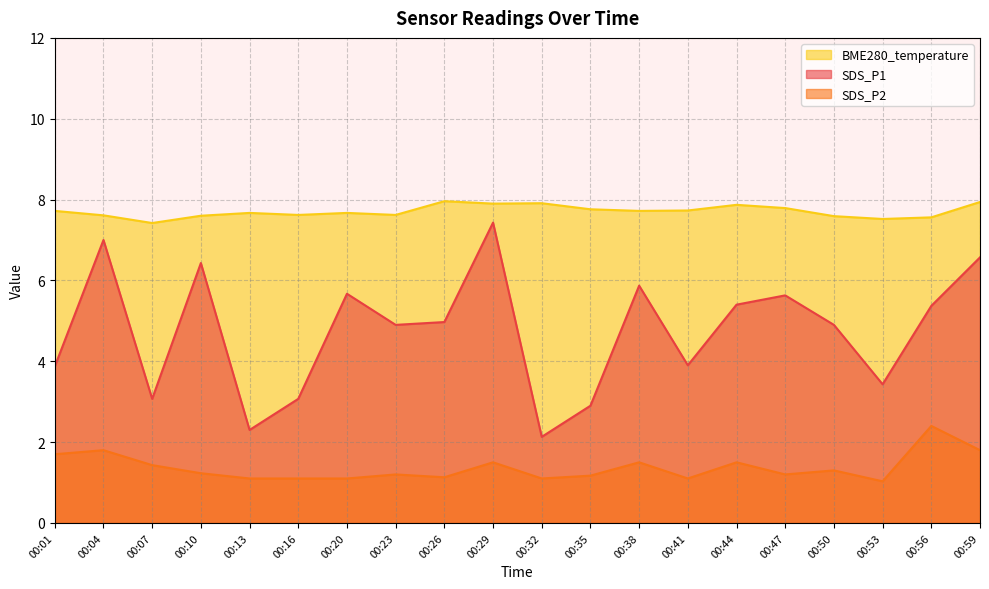

Rank the series at 00:07 from lowest to highest value.

SDS_P2, SDS_P1, BME280_temperature